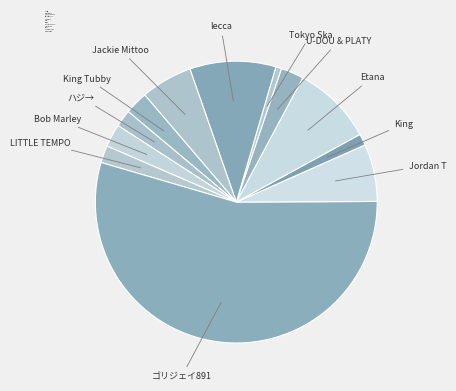

Is it true that ハジ→ is 2% of the pie?

True